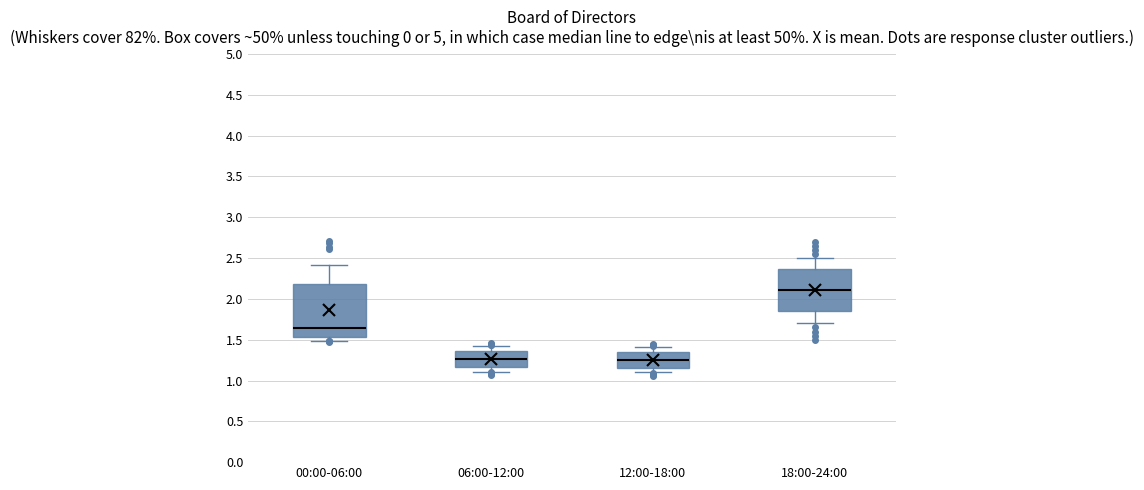

Where does the median line of the box for 06:00-12:00 sit on the y-axis? The values are not printed on the chart, so give them approximately, as read against the axis.

1.25